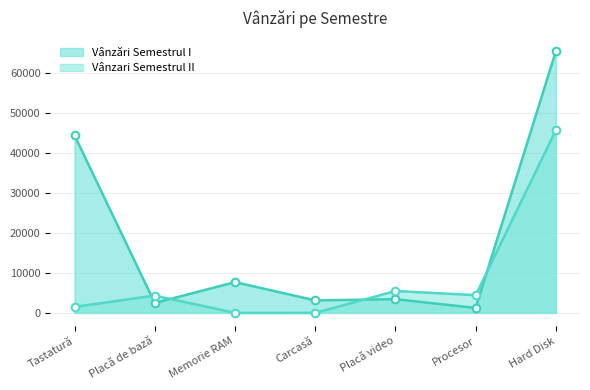

Which series contains the lowest Y value?

Vânzari Semestrul II